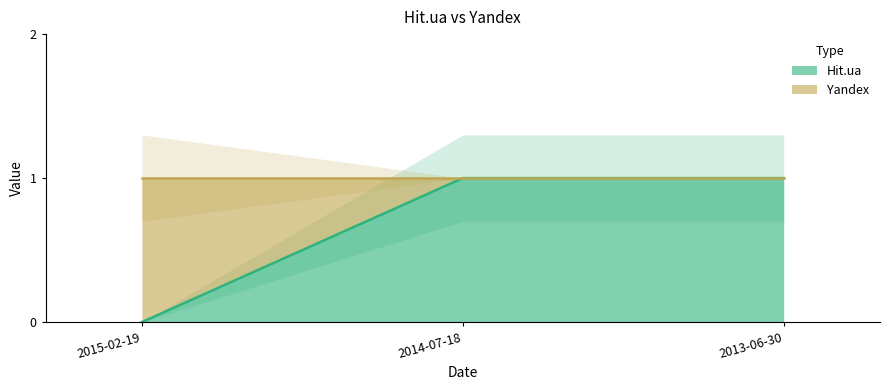

True or false: Hit.ua has a value of 1 at 2013-06-30.

True